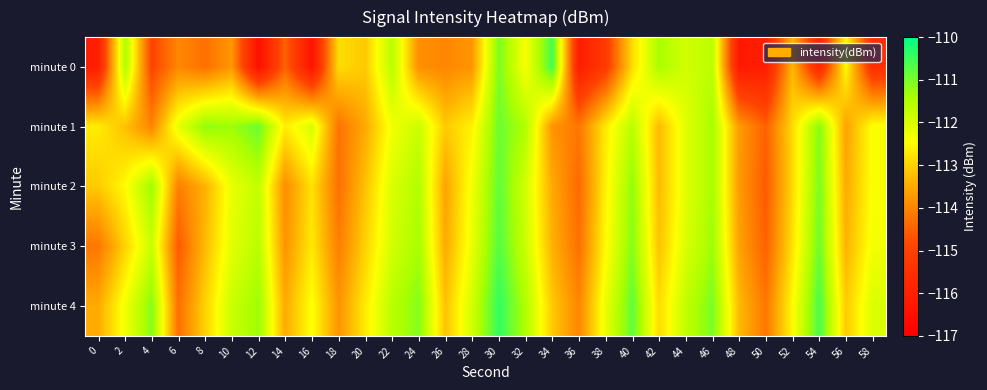

At how many categories does at least one series exceed -115?

30